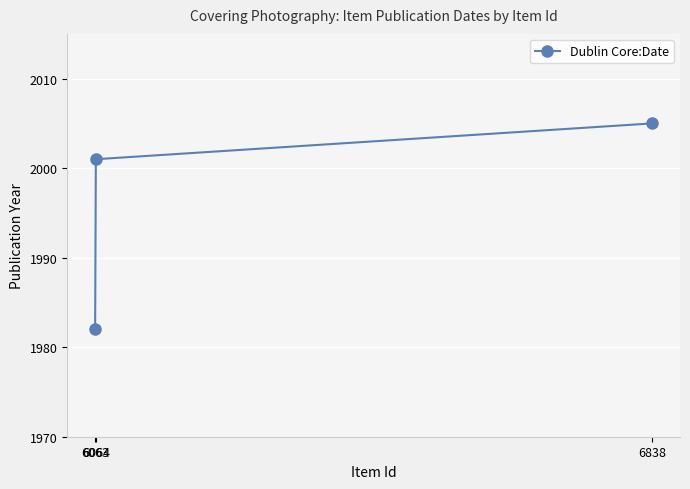

What is the minimum value shown in the chart?

1982